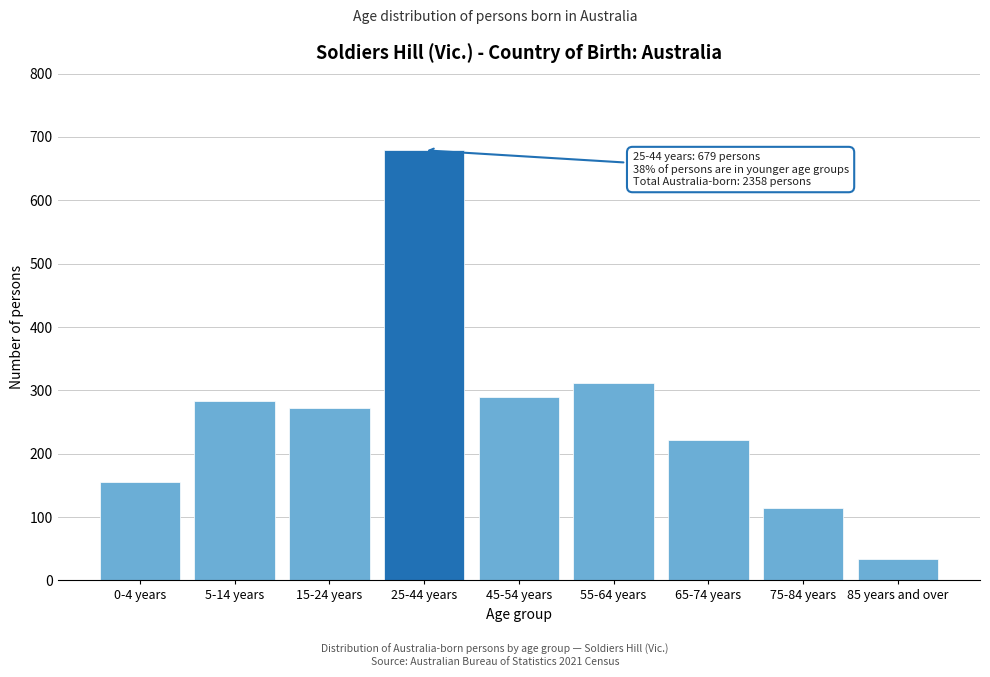

Reading left to right, what are all the values shown in this chart?

0-4 years=155	5-14 years=284	15-24 years=272	25-44 years=679	45-54 years=290	55-64 years=311	65-74 years=222	75-84 years=115	85 years and over=34